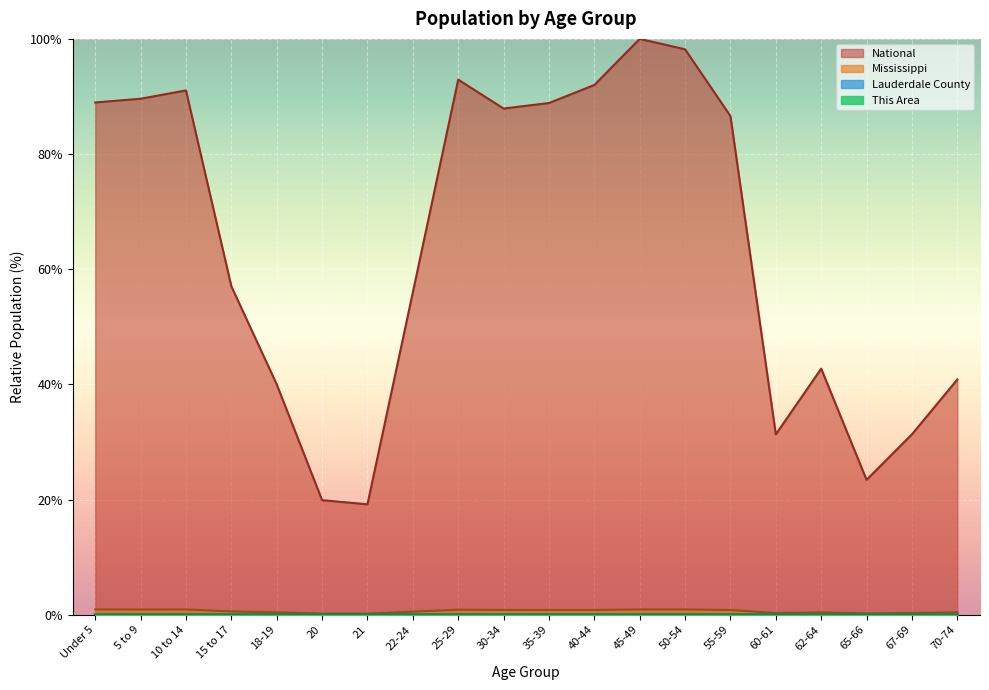

What is the difference between the highest and lowest values at 50-54?

98.2